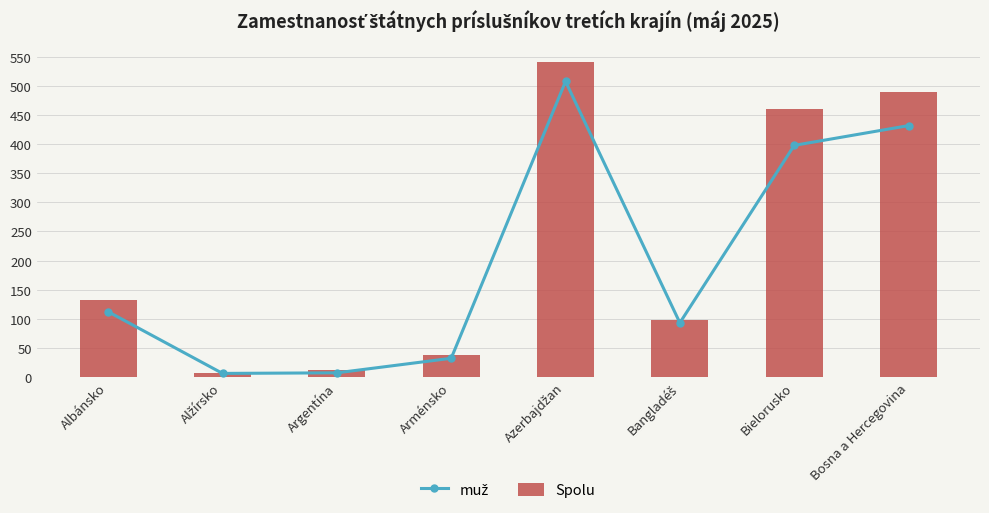

What is the value of the muž bar at the 3rd from the left?

7